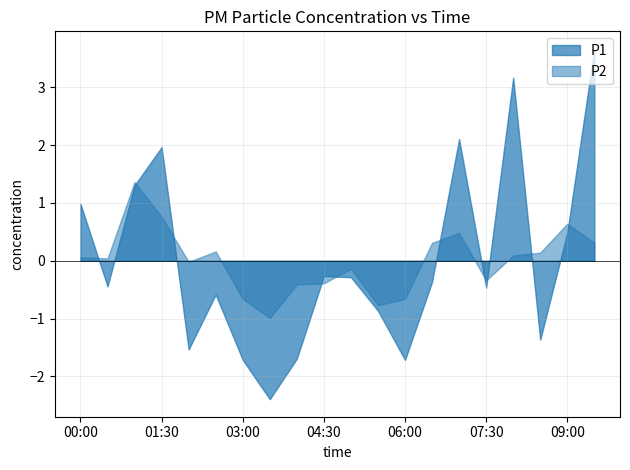

Which series has the largest range (max minus min)?

P1